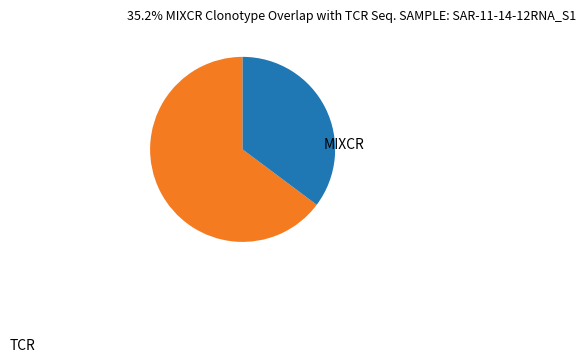

Which slice is the smallest?

MIXCR